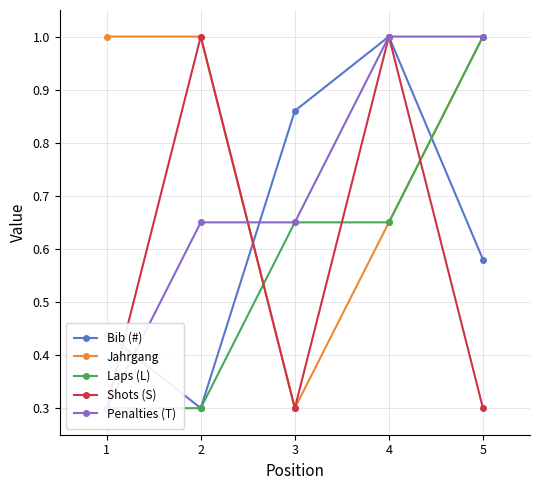

True or false: Penalties (T) has more than 1 points higher than both neighbors.

False